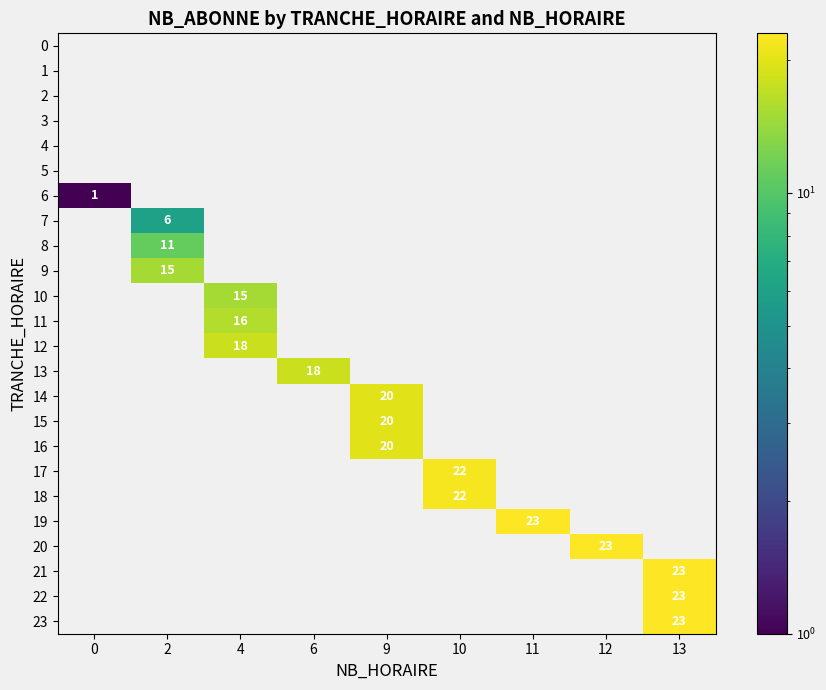

The 13 series shows 18 at 6. True or false?

True